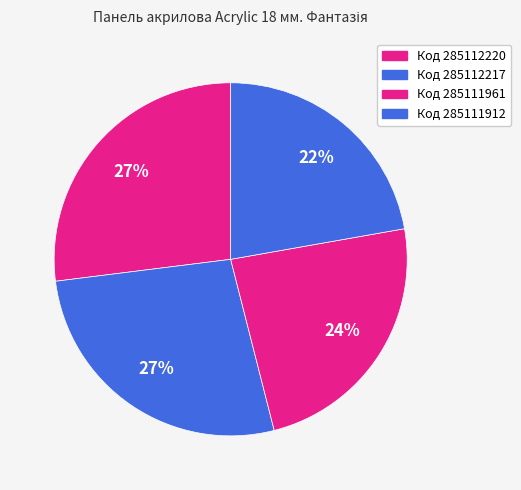

Count the number of slices in the pie.

4